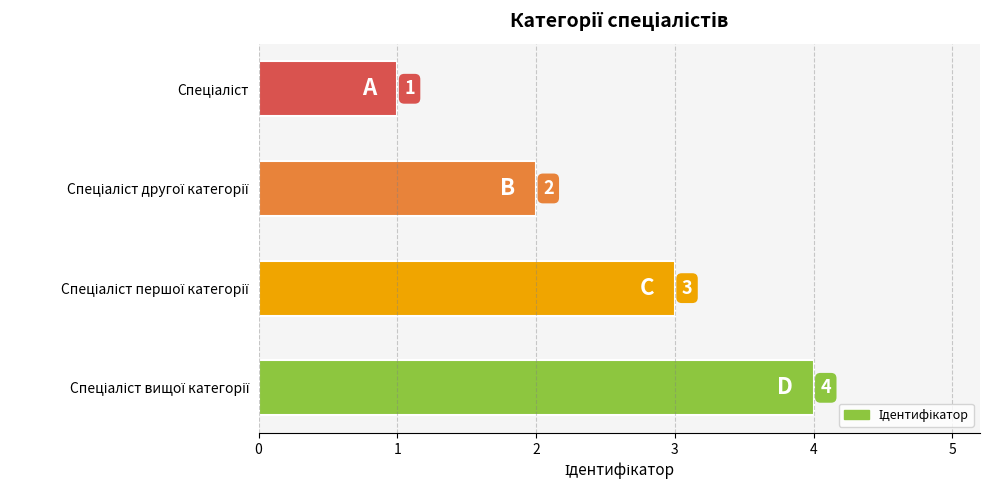

What is the greatest value displayed?

4